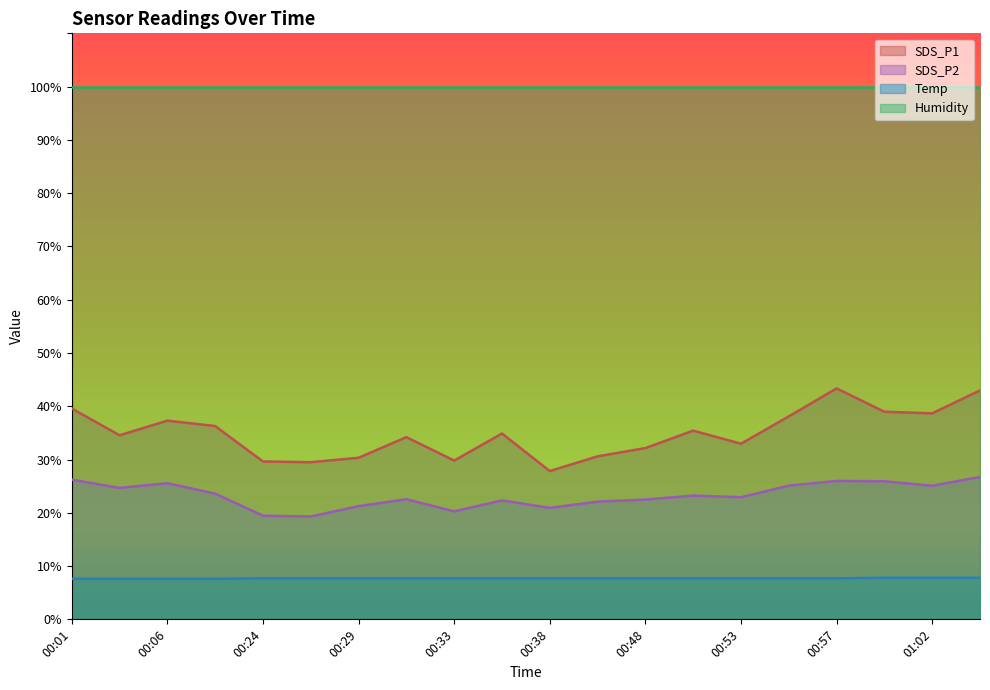

What is the approximate value of Temp at 00:06?

7.6